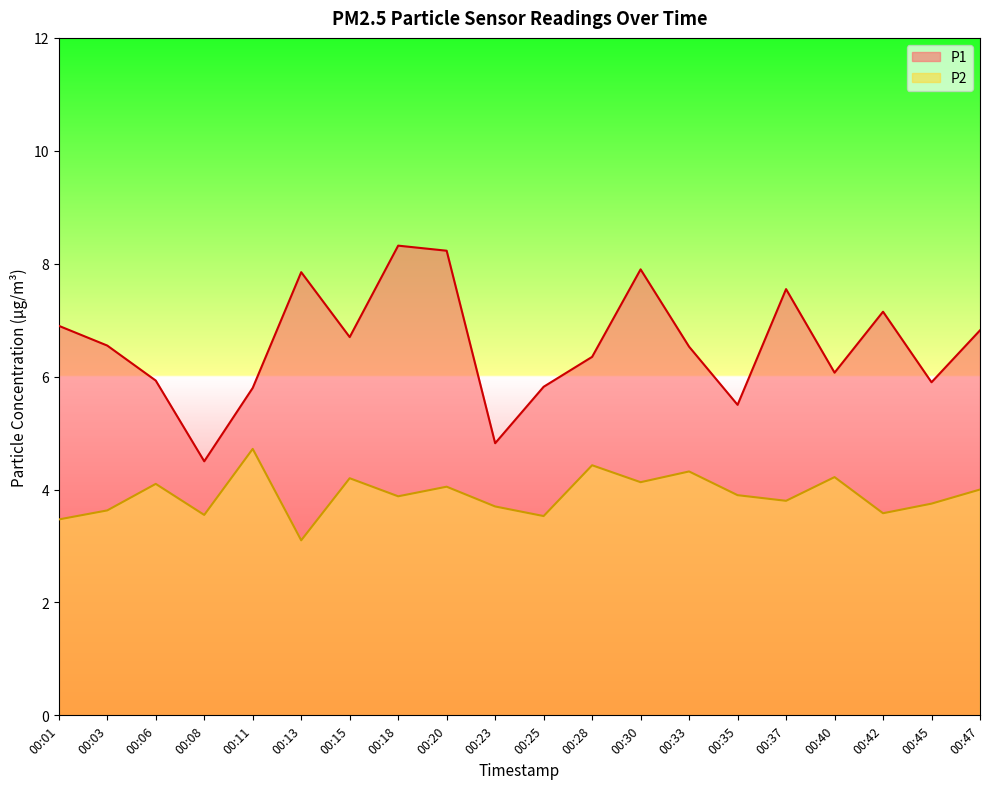

What is the difference between the maximum and second lowest values in the P2 series?

1.2